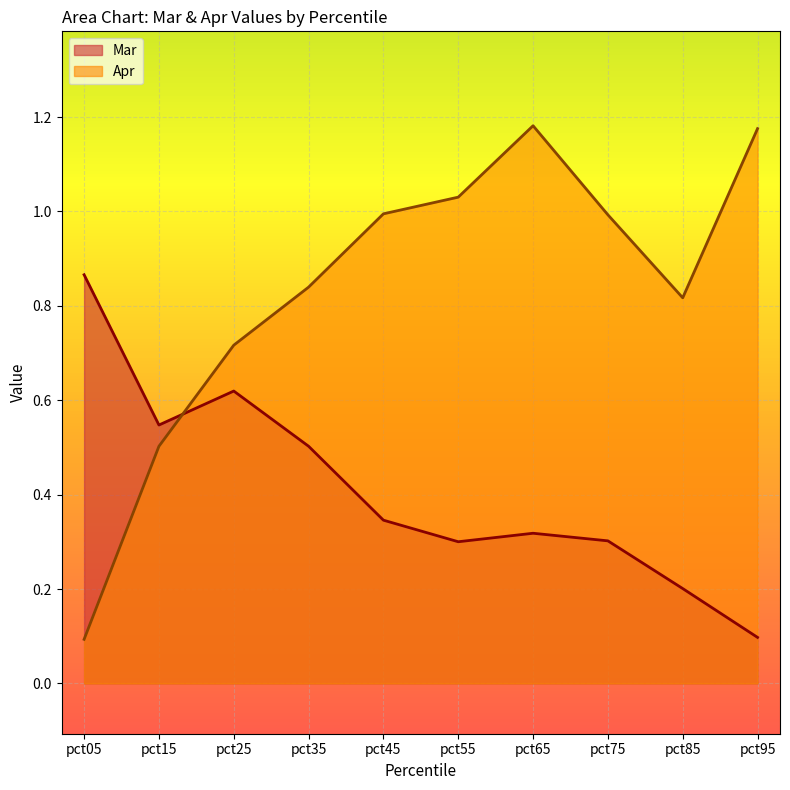

Reading left to right, extract all data points from this chart.

Mar: pct05=0.9	pct15=0.5	pct25=0.6	pct35=0.5	pct45=0.3	pct55=0.3	pct65=0.3	pct75=0.3	pct85=0.2	pct95=0.1
Apr: pct05=0.1	pct15=0.5	pct25=0.7	pct35=0.8	pct45=1.0	pct55=1.0	pct65=1.2	pct75=1.0	pct85=0.8	pct95=1.2